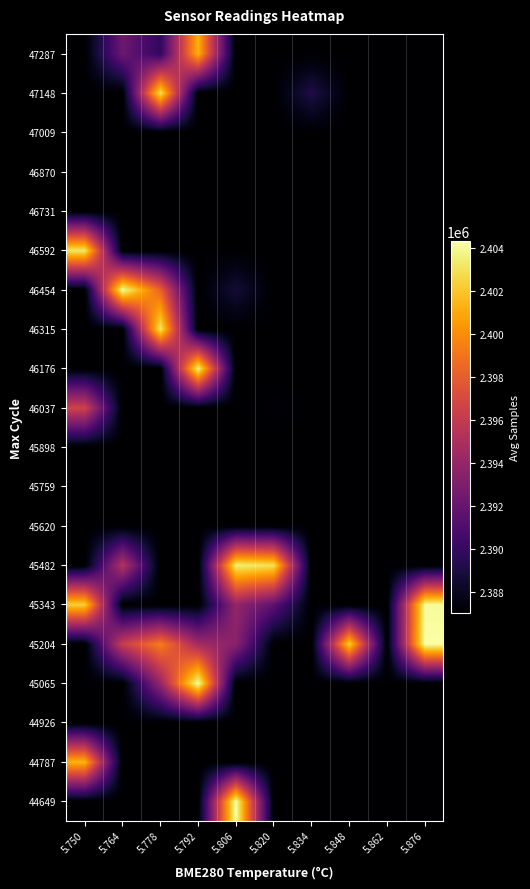

Count the number of categories in the chart.

10